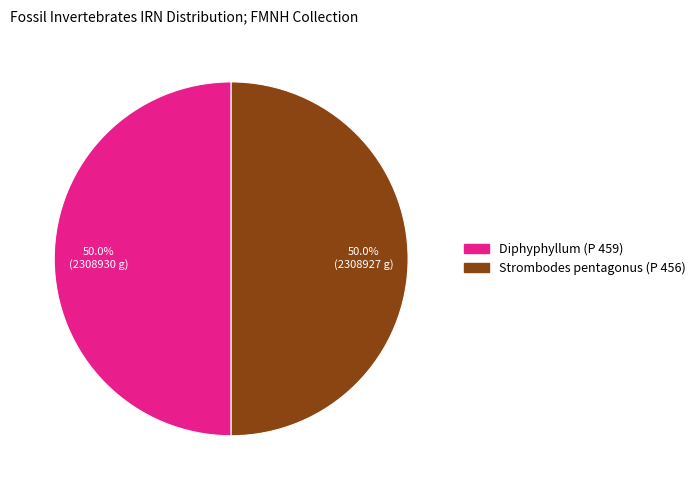

To the nearest percent, what is the combined percentage of Strombodes pentagonus (P 456) and Diphyphyllum (P 459)?

100%